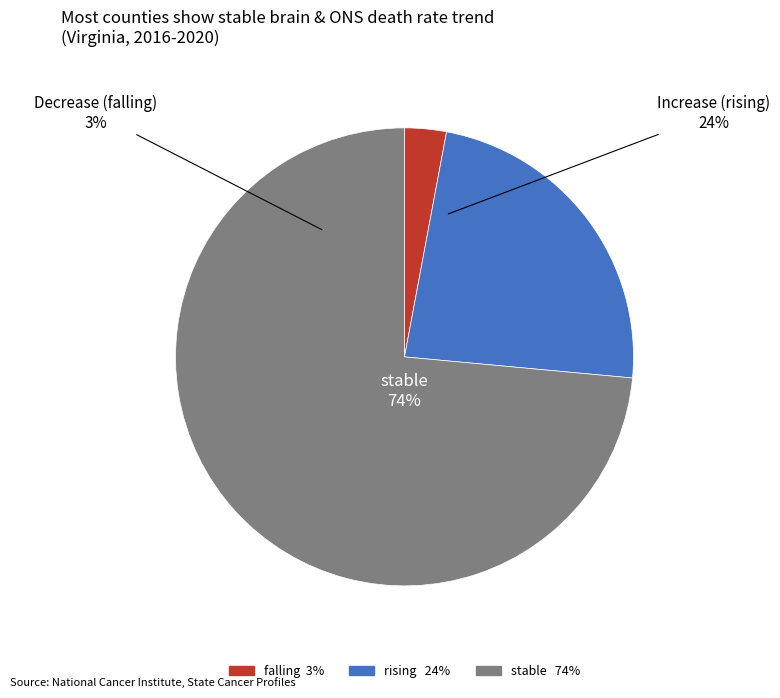

Which has a higher value, falling or stable?

stable